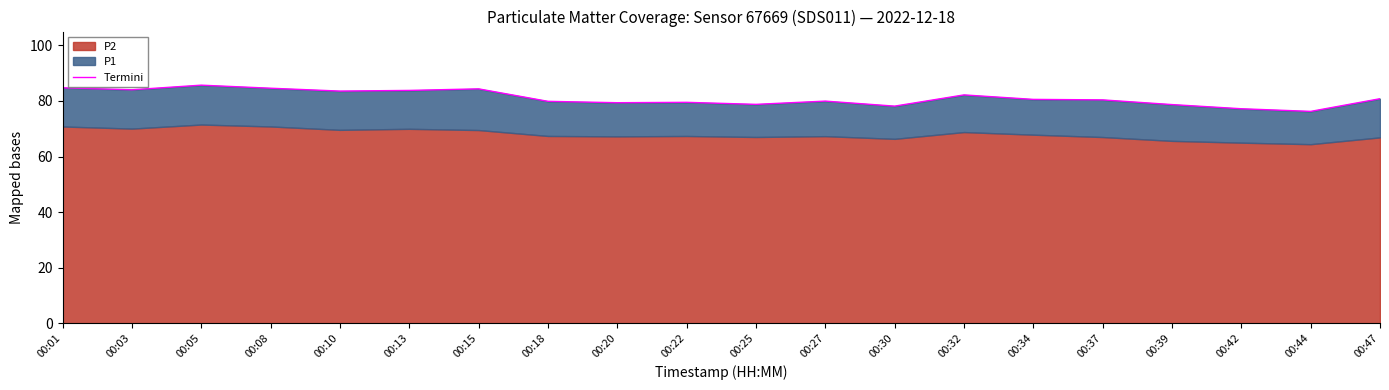

Reading left to right, transcribe all the data shown in this chart.

84.8	84.0	85.7	84.6	83.6	83.8	84.4	79.9	79.4	79.5	78.8	80.0	78.2	82.2	80.6	80.4	78.7	77.2	76.3	80.8